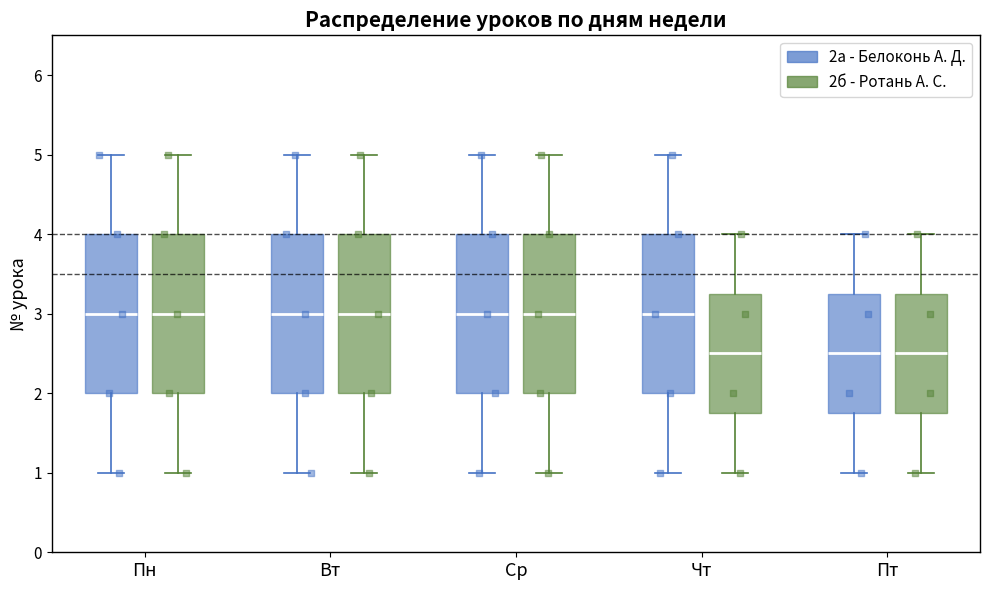

Reading left to right, read every box against the y-axis: the position of its median line, the range the box covers, and the ends of its whiskers. The values are not printed on the chart, so give them approximately, as read against the axis.

Пн (2а - Белоконь А. Д.): median 3.0, box 2.0 to 4.0, whiskers 1.0 to 5.0
Пн (2б - Ротань А. С.): median 3.0, box 2.0 to 4.0, whiskers 1.0 to 5.0
Вт (2а - Белоконь А. Д.): median 3.0, box 2.0 to 4.0, whiskers 1.0 to 5.0
Вт (2б - Ротань А. С.): median 3.0, box 2.0 to 4.0, whiskers 1.0 to 5.0
Ср (2а - Белоконь А. Д.): median 3.0, box 2.0 to 4.0, whiskers 1.0 to 5.0
Ср (2б - Ротань А. С.): median 3.0, box 2.0 to 4.0, whiskers 1.0 to 5.0
Чт (2а - Белоконь А. Д.): median 3.0, box 2.0 to 4.0, whiskers 1.0 to 5.0
Чт (2б - Ротань А. С.): median 2.5, box 1.8 to 3.3, whiskers 1.0 to 4.0
Пт (2а - Белоконь А. Д.): median 2.5, box 1.8 to 3.3, whiskers 1.0 to 4.0
Пт (2б - Ротань А. С.): median 2.5, box 1.8 to 3.3, whiskers 1.0 to 4.0